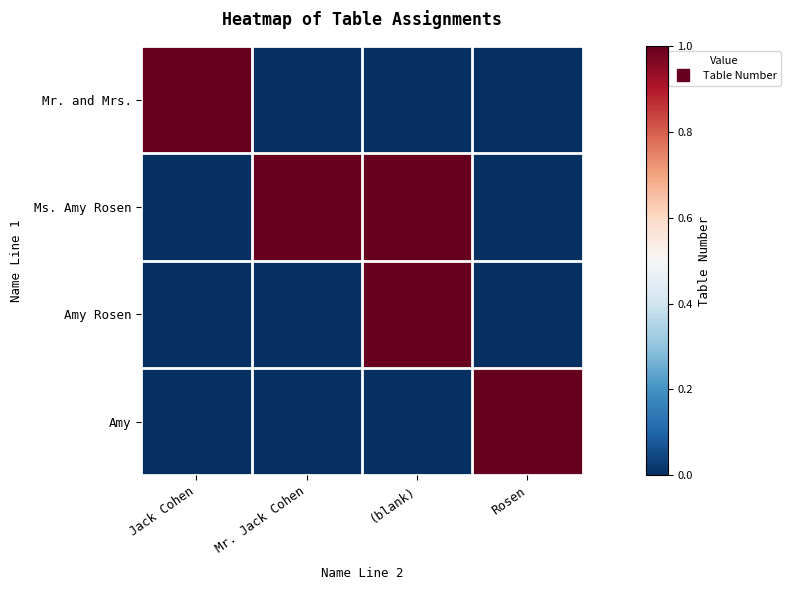

How many data points does each series have?

4